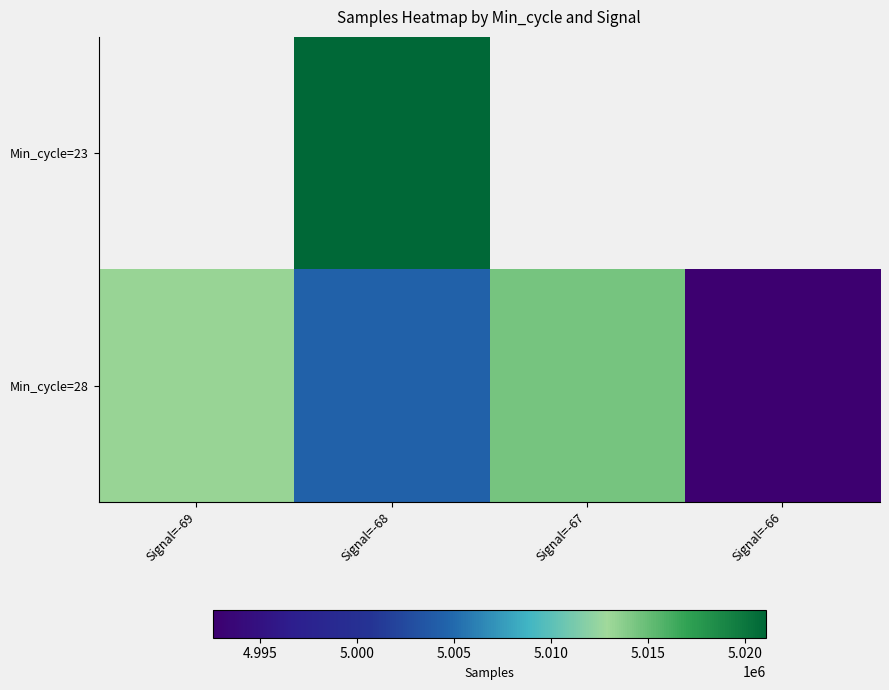

Count the number of categories in the chart.

4